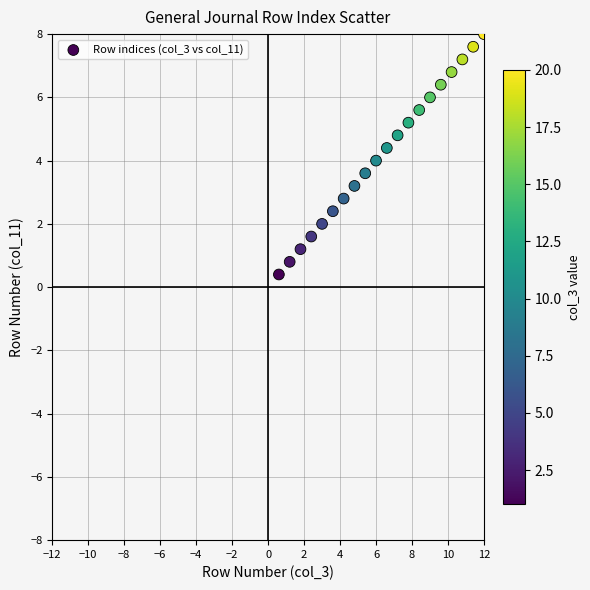

What is the range of Y values (max minus min)?

7.6